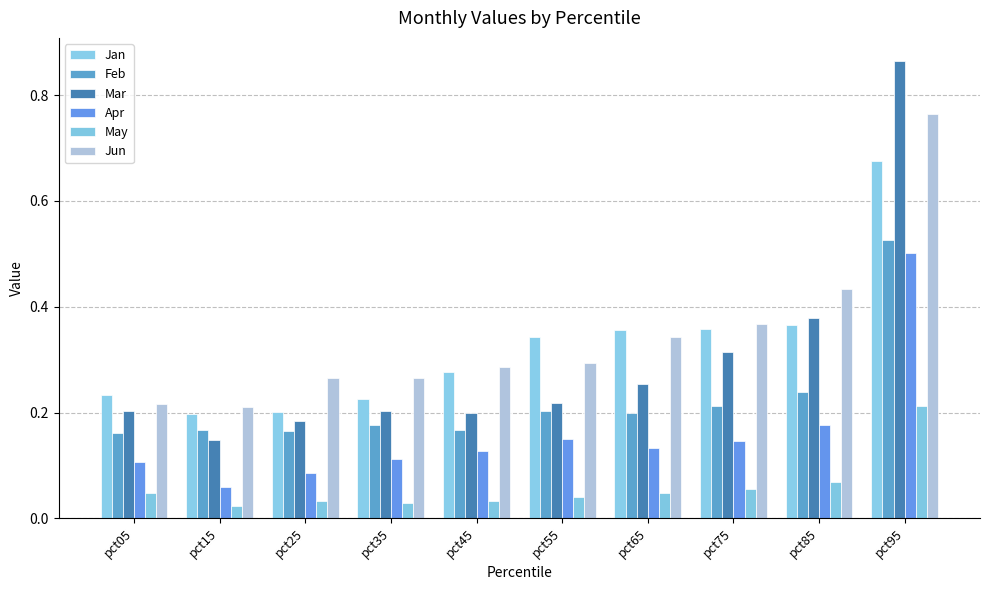

What is the difference between the maximum and minimum values in the Jun series?

0.6